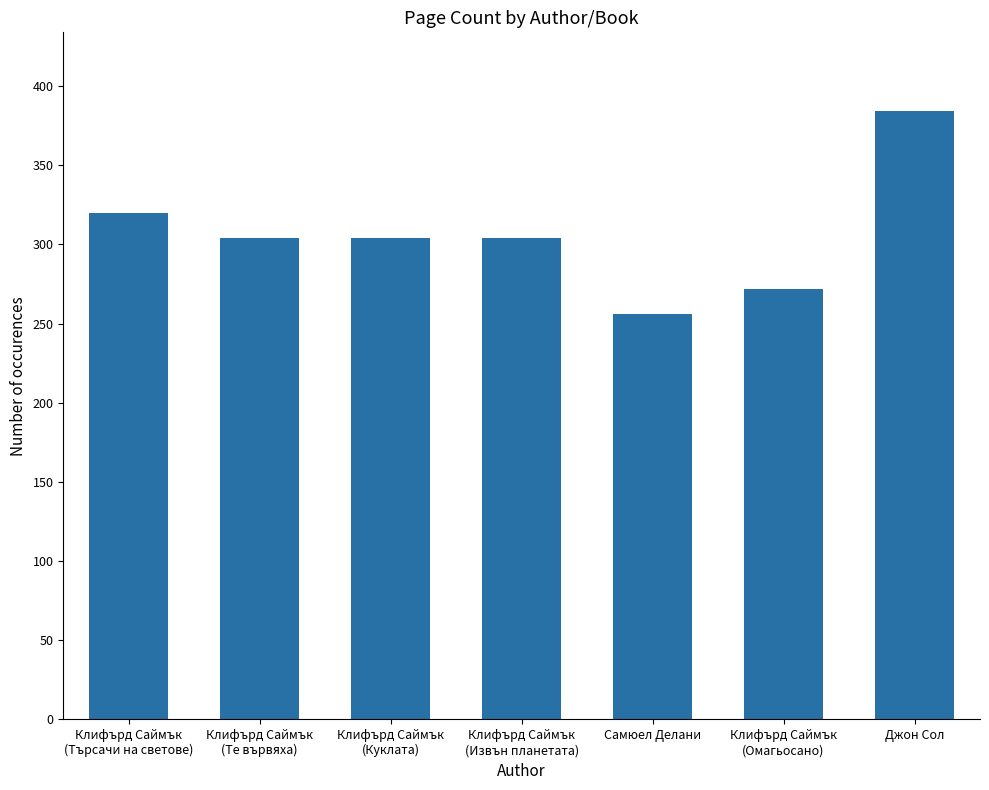

The value at Самюел Делани is 256. True or false?

True